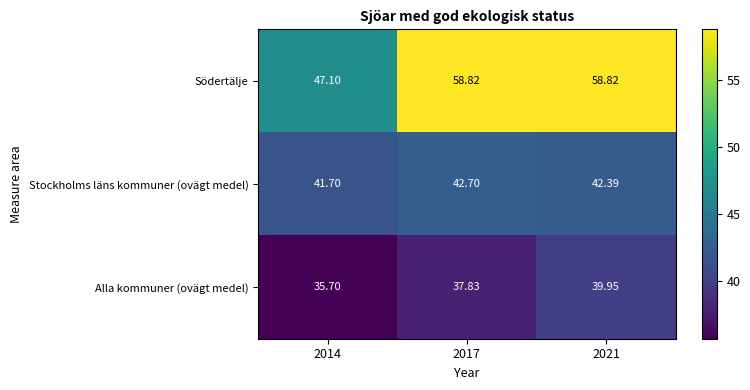

At which category is the sum across all series the highest?

2021